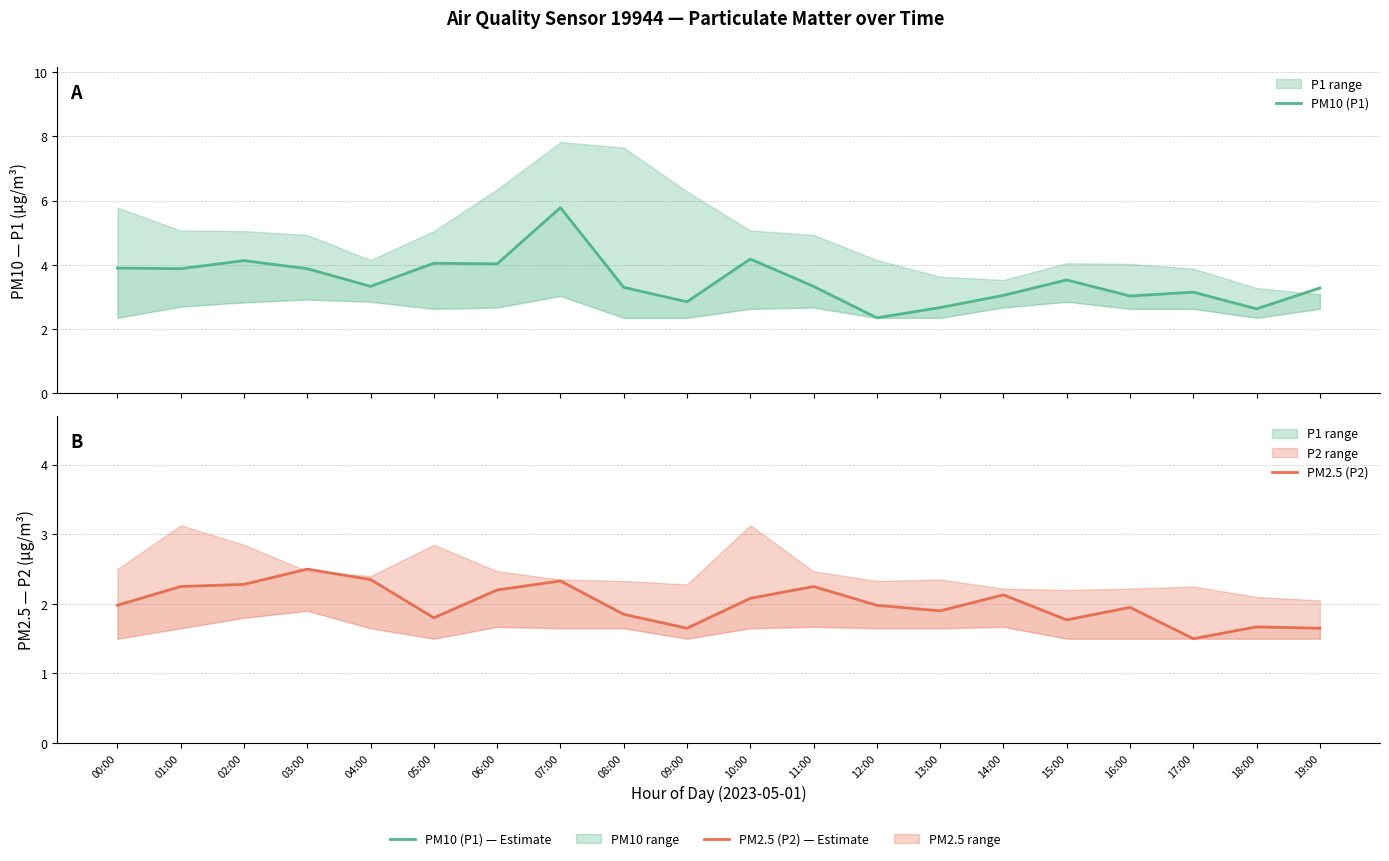

True or false: PM10 (P1) and PM2.5 (P2) intersect in this chart.

False